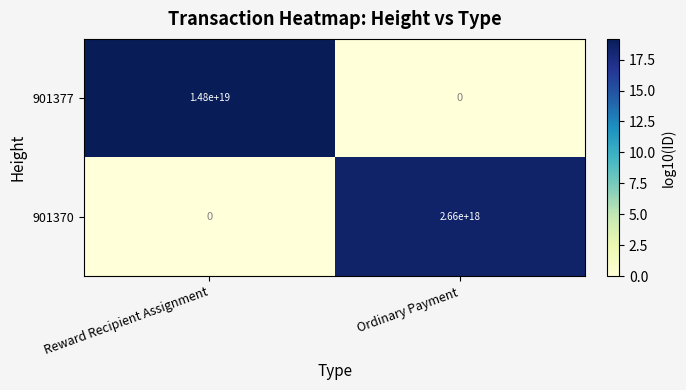

Which series has the widest spread of values?

901377